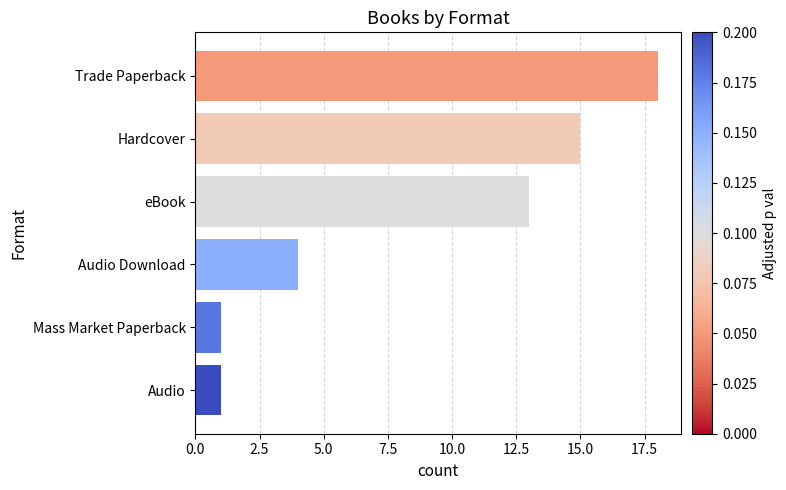

What is the greatest value displayed?

18